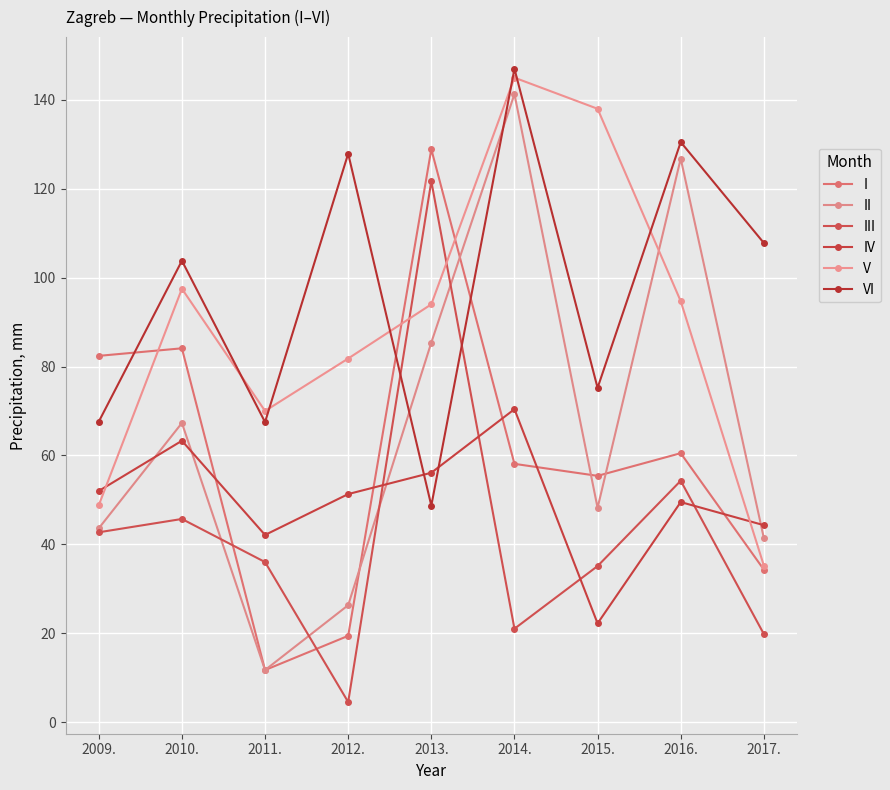

Which series has the largest range (max minus min)?

II